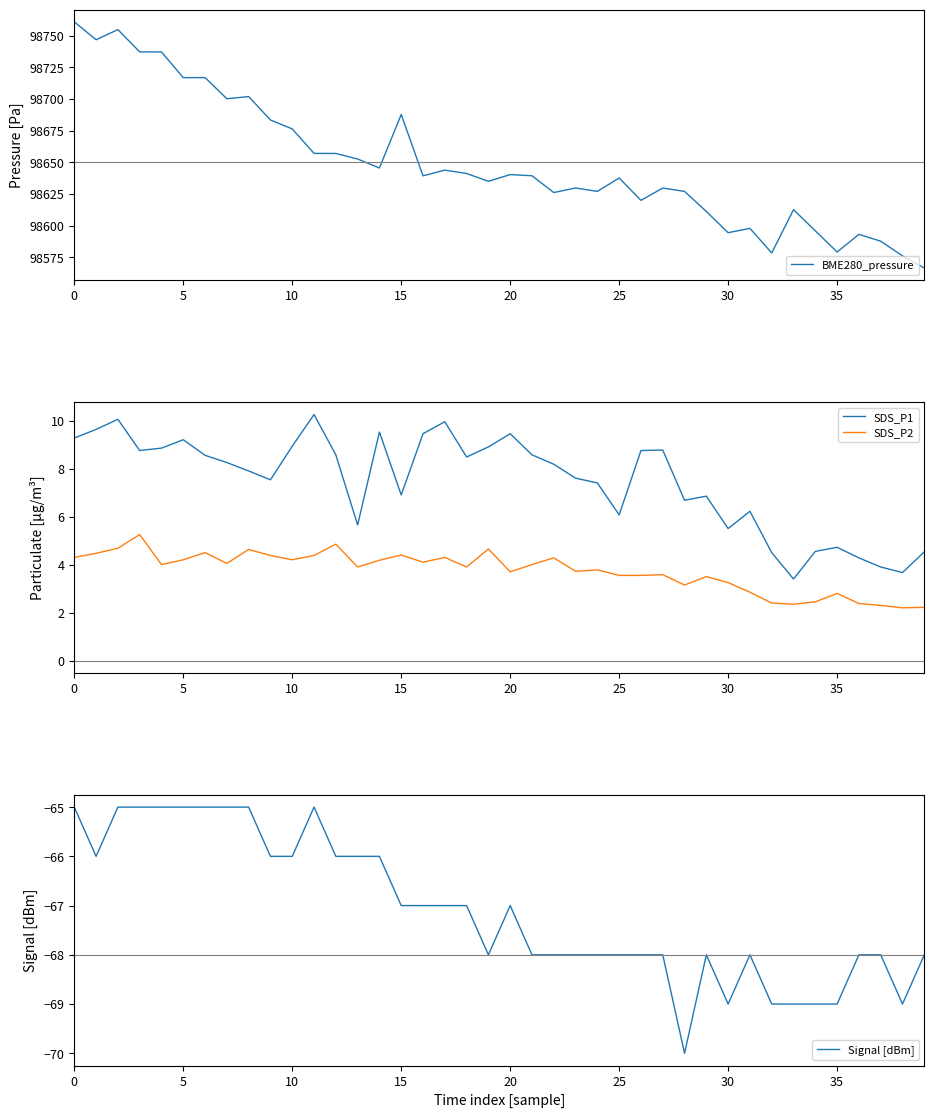

What is the difference between the highest and lowest values at 37?

98655.7